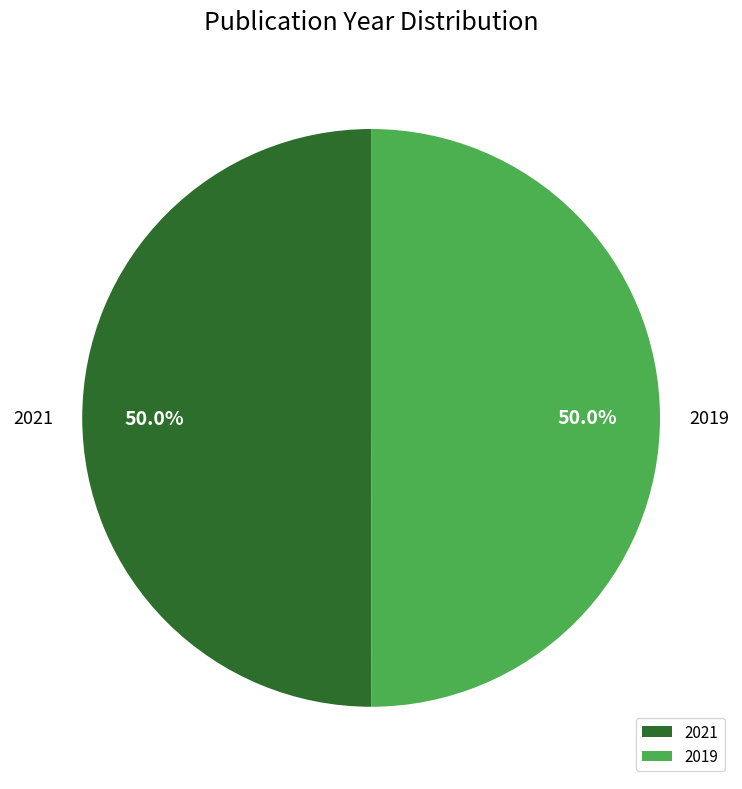

What percentage do 2021 and 2019 together represent?

100.0%